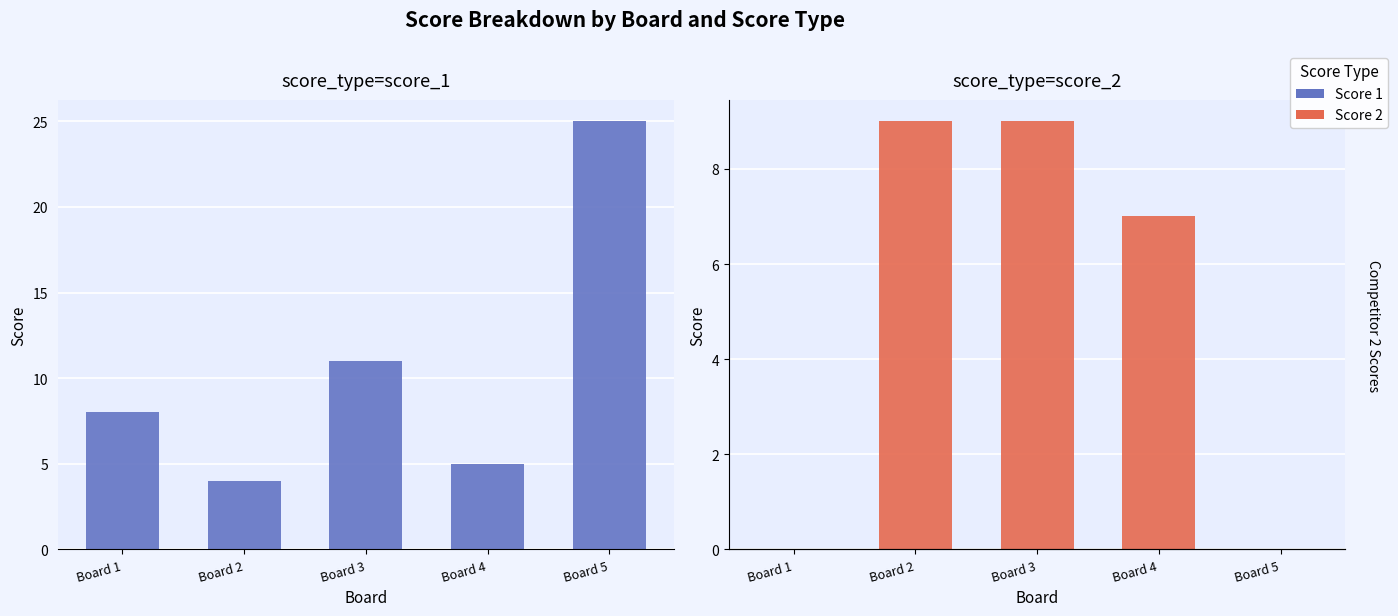

True or false: Score 1 has a value of 5 at Board 4.

True